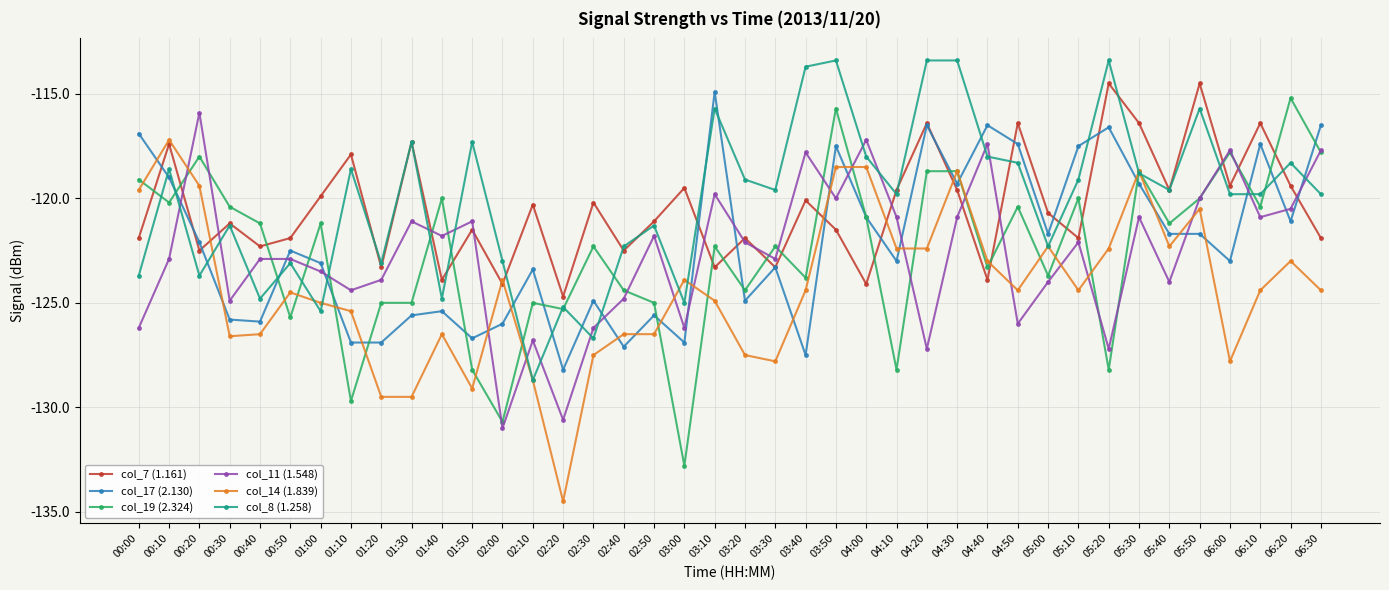

What is the minimum value shown in the chart?

-134.5